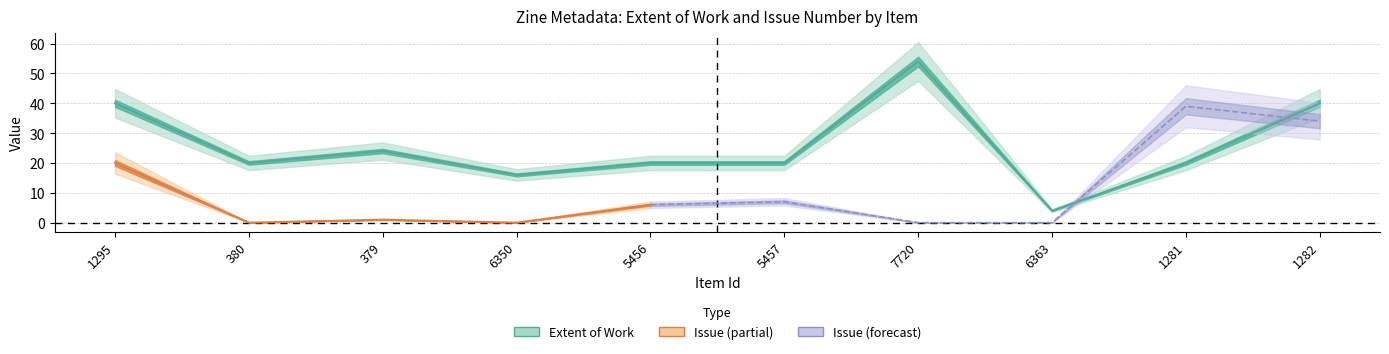

Approximately how many times larger is the value at 7720 compared to 1295?

1.4